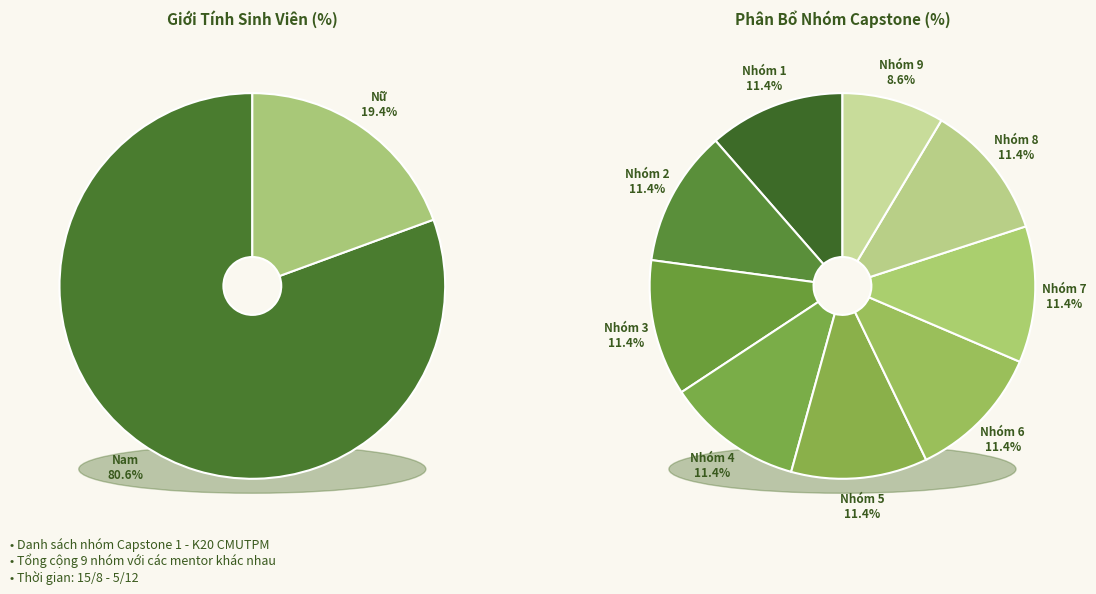

The Nữ slice represents 19% of the pie. True or false?

True